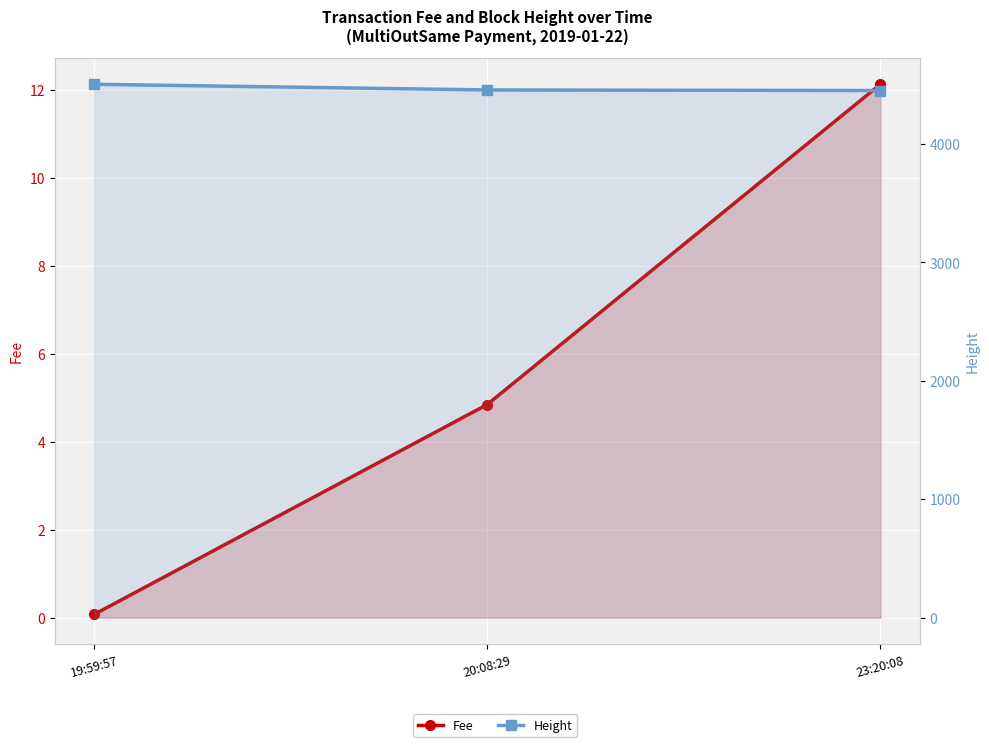

What is the difference between the highest and lowest values at 20:08:29?

4450.2